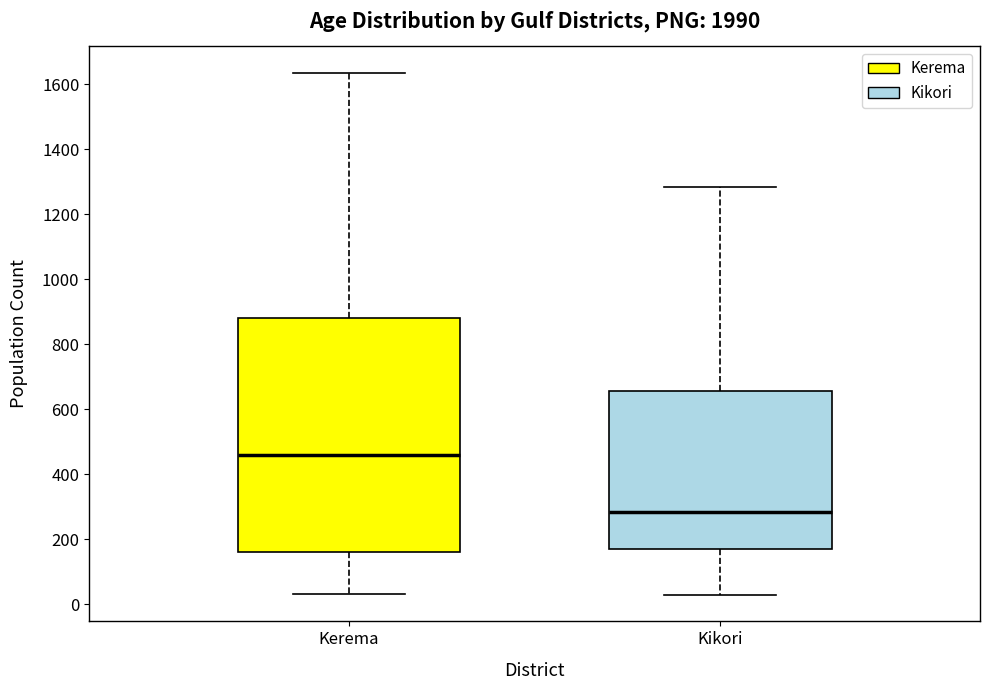

Reading left to right, transcribe this box plot: for each box, give where its median line is, the range the box spans, and where its two whiskers end, as read against the y-axis. The values are not printed on the chart, so give them approximately, as read against the axis.

Kerema: median 460, box 160 to 880, whiskers 40 to 1640
Kikori: median 280, box 180 to 660, whiskers 20 to 1280